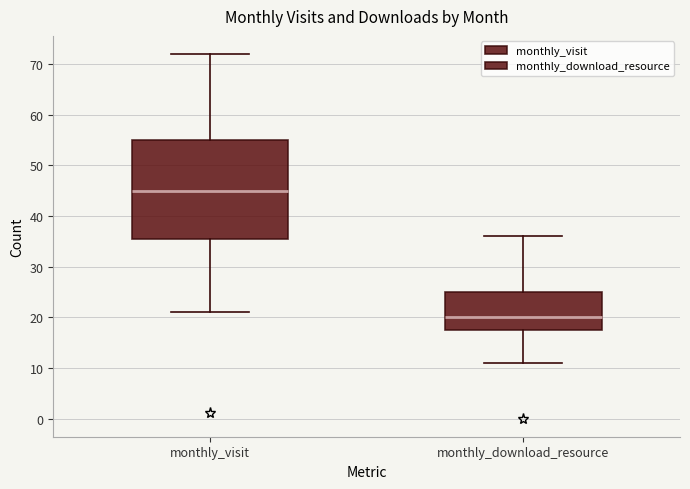

Comparing the boxes themselves (not the whiskers), which one is the tallest?

monthly_visit